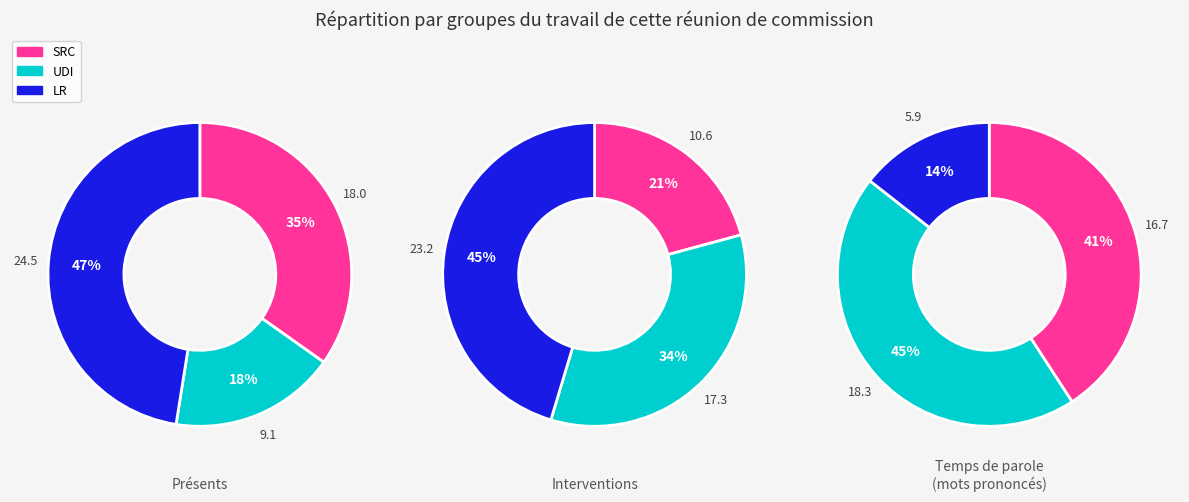

Is ND the majority of the pie?

No